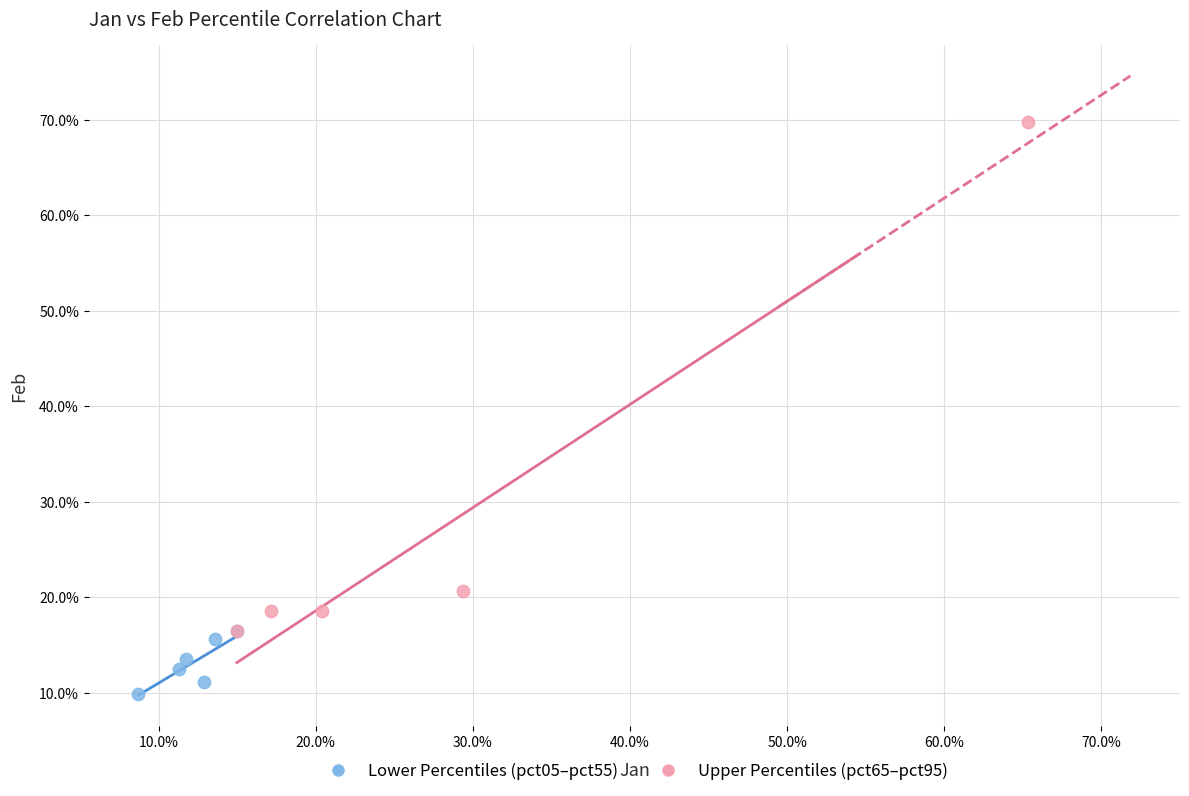

What are all the series names shown in the legend?

Lower Percentiles (pct05–pct55), Upper Percentiles (pct65–pct95)